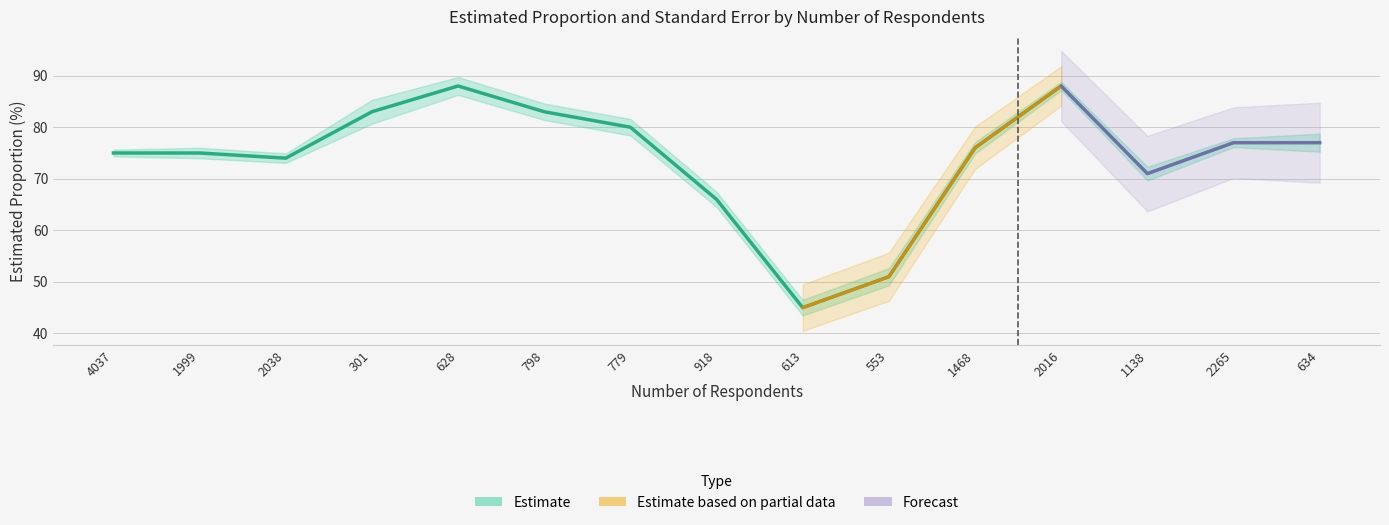

How many lines are shown in the chart?

1